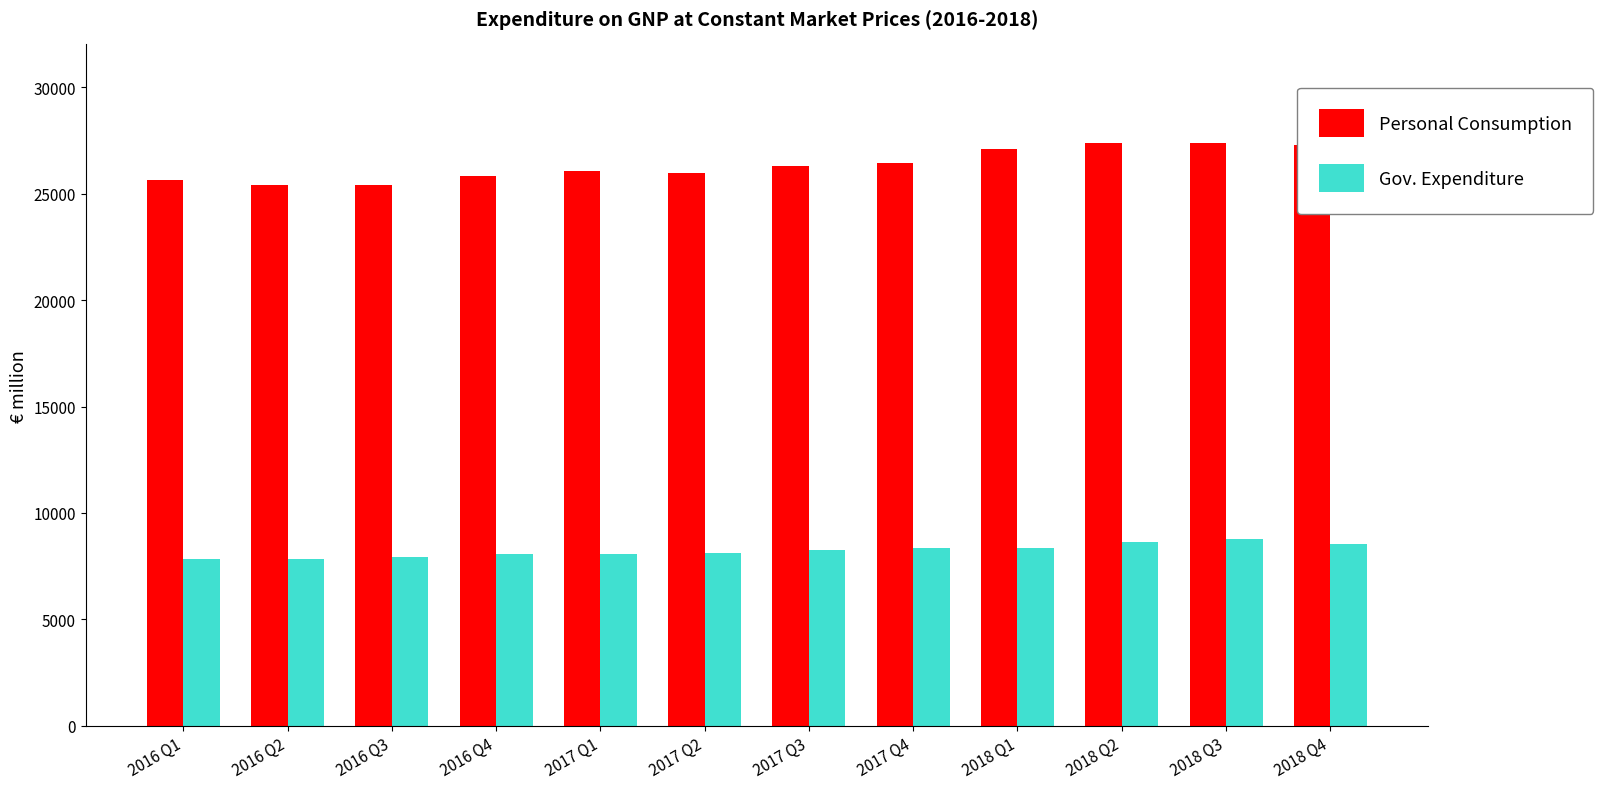

Rank the series by their average value, from highest to lowest.

Personal Consumption, Gov. Expenditure